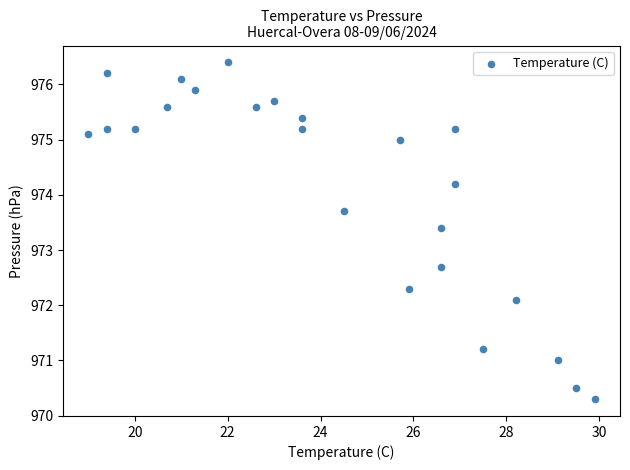

What Y value in the scatter plot is closest to 973?

972.7